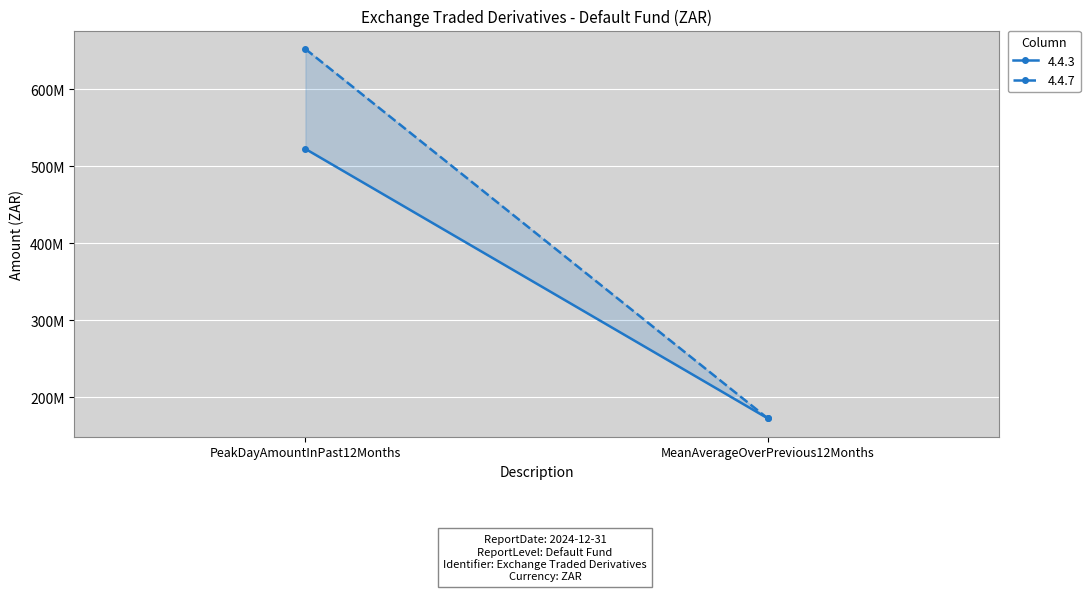

Which series has the largest total across all categories?

4.4.7